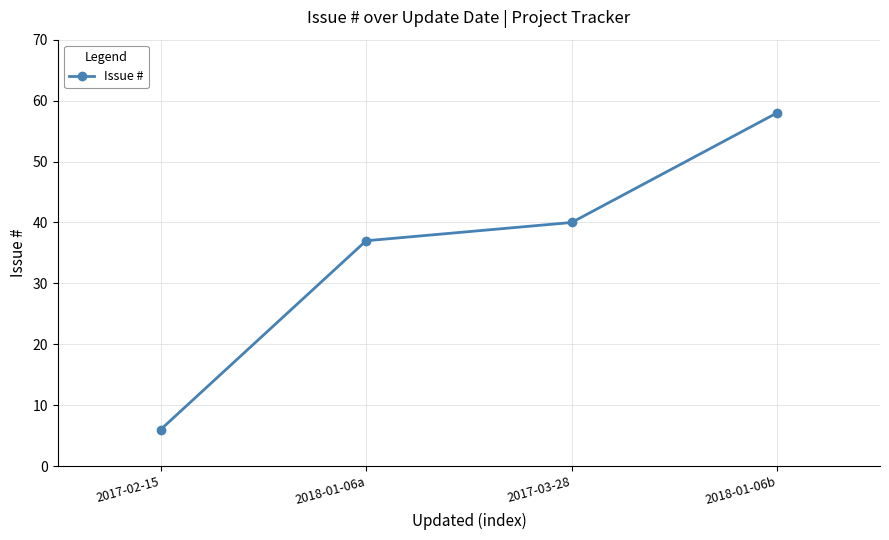

Does the chart have visible grid lines?

Yes